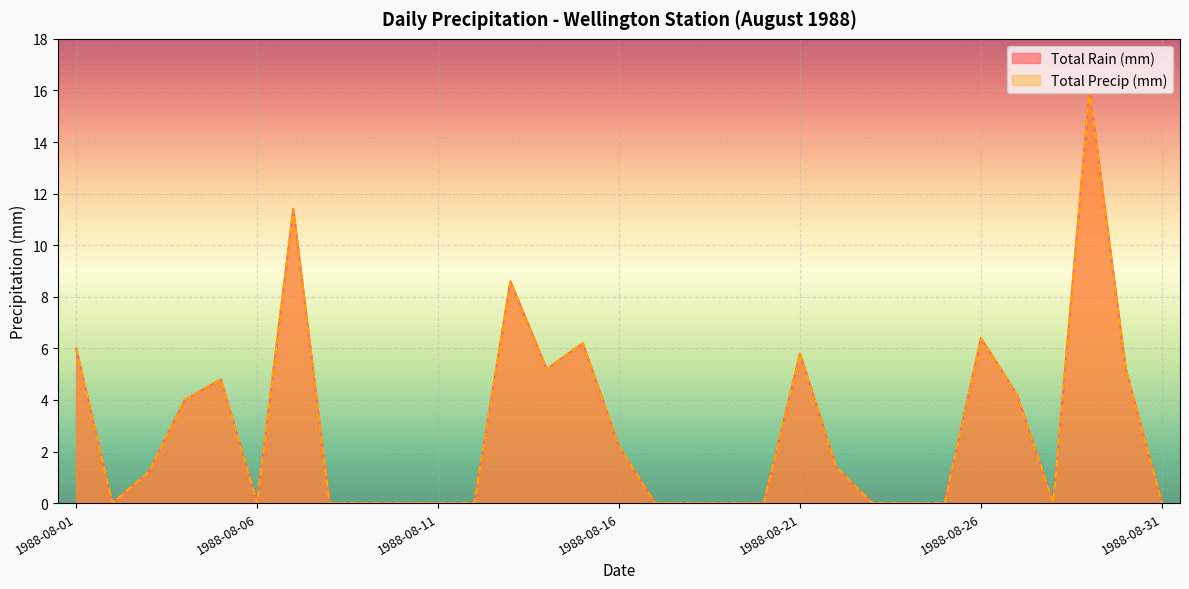

What is the sum of the Total Rain (mm) values at 1988-08-28 and 1988-08-05?

4.8